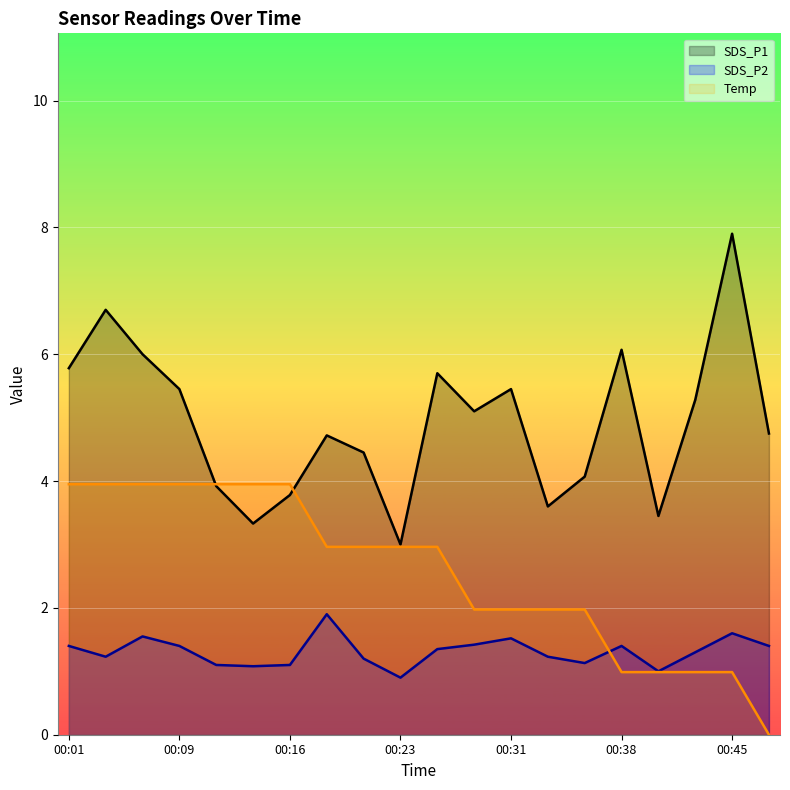

How many times do SDS_P2 and Temp cross each other?

1